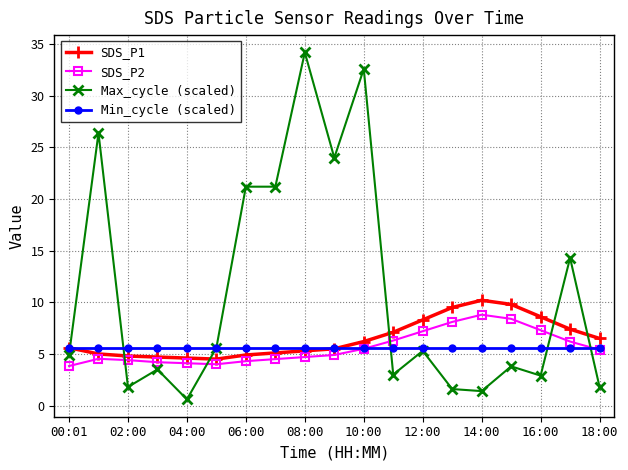

Which series has the widest spread of values?

Max_cycle (scaled)